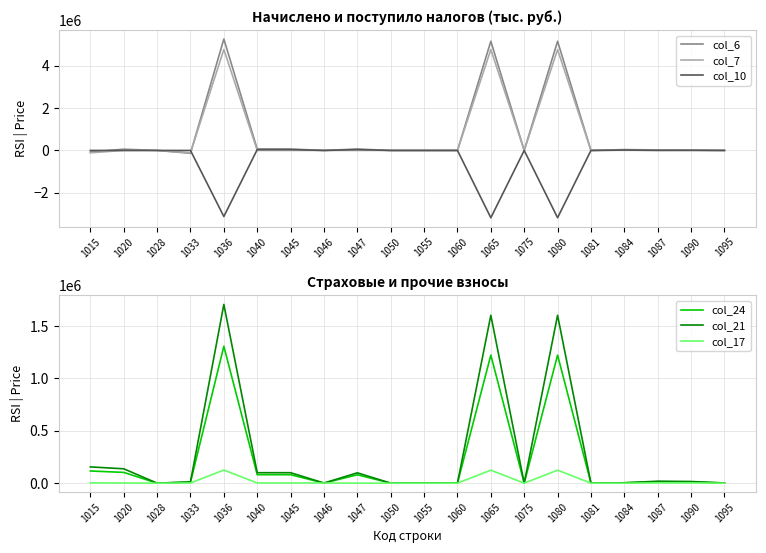

How many values in the col_10 series are below 0?

7